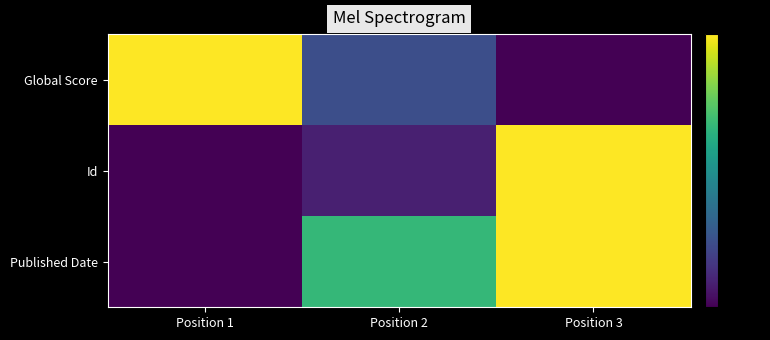

Which series has the widest spread of values?

Published Date